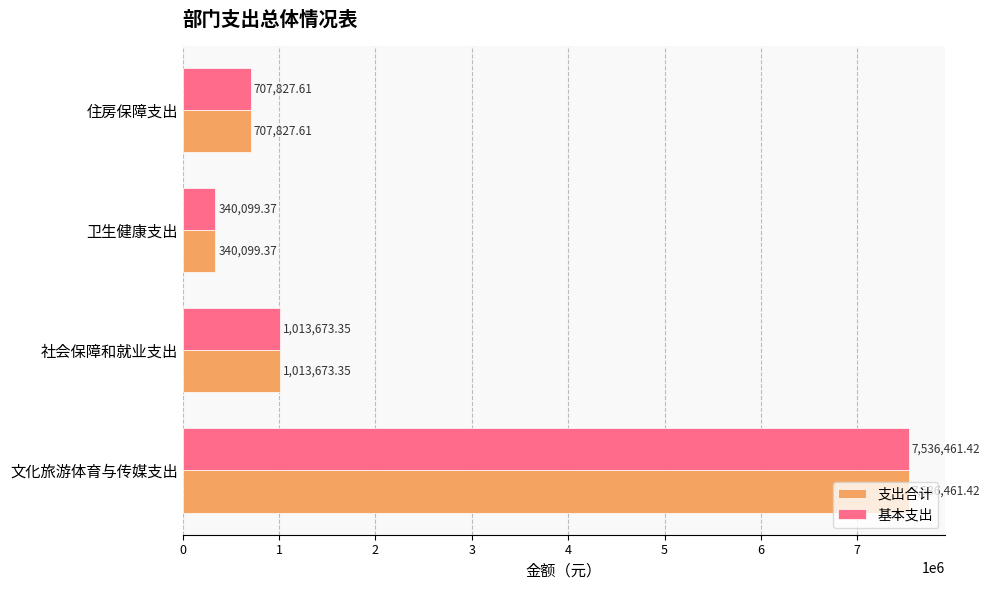

Which category has the highest value across all series?

文化旅游体育与传媒支出